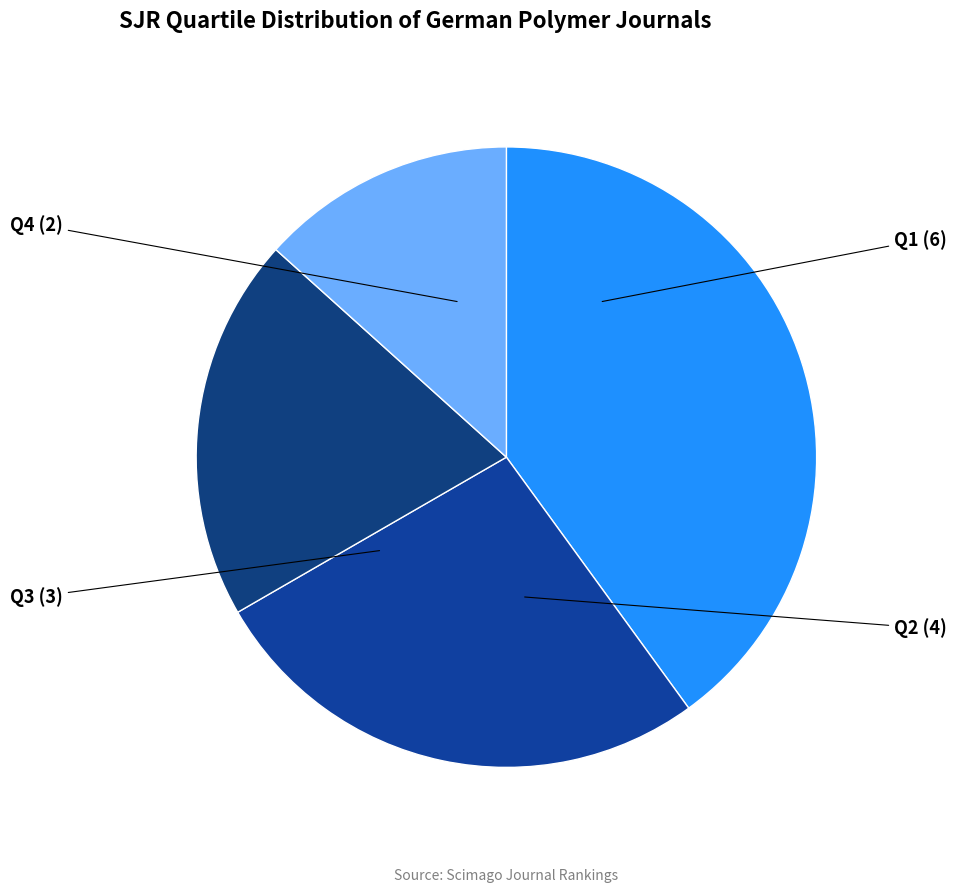

What is the ratio of the value at Q3 to the value at Q2?

0.8